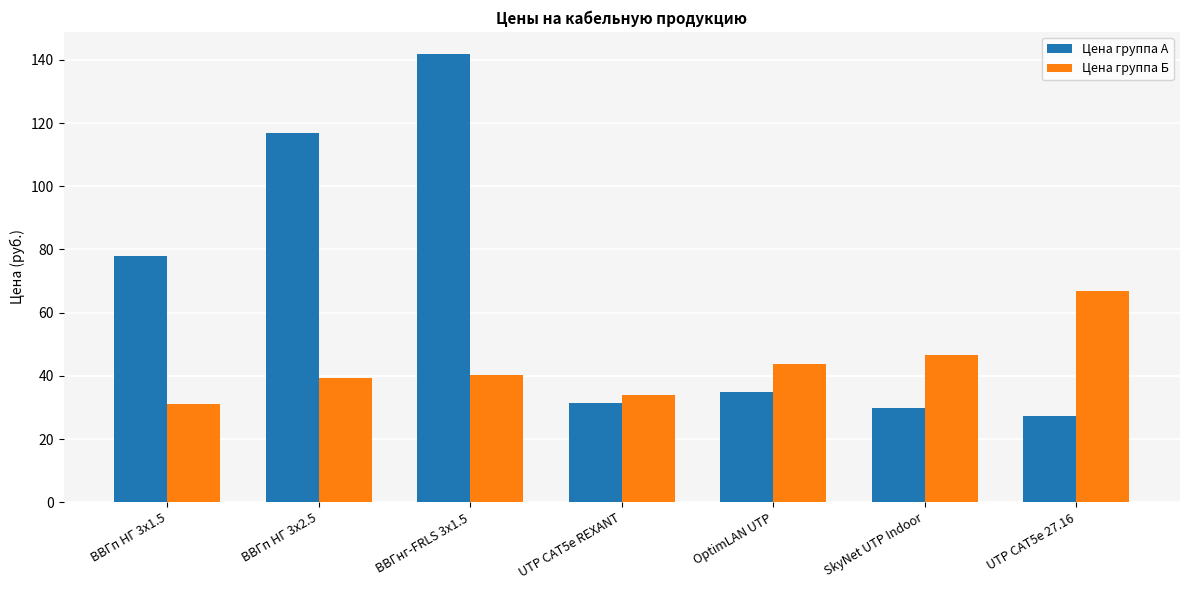

Which category has the highest value across all series?

ВВГнг-FRLS 3х1.5